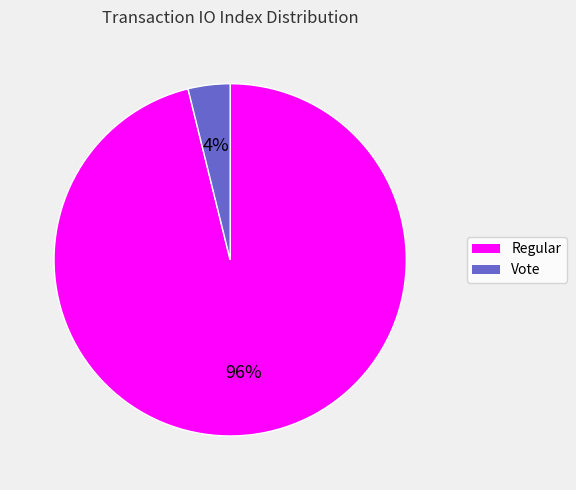

To the nearest percent, what is the difference between the Vote and Regular slice percentages?

92%